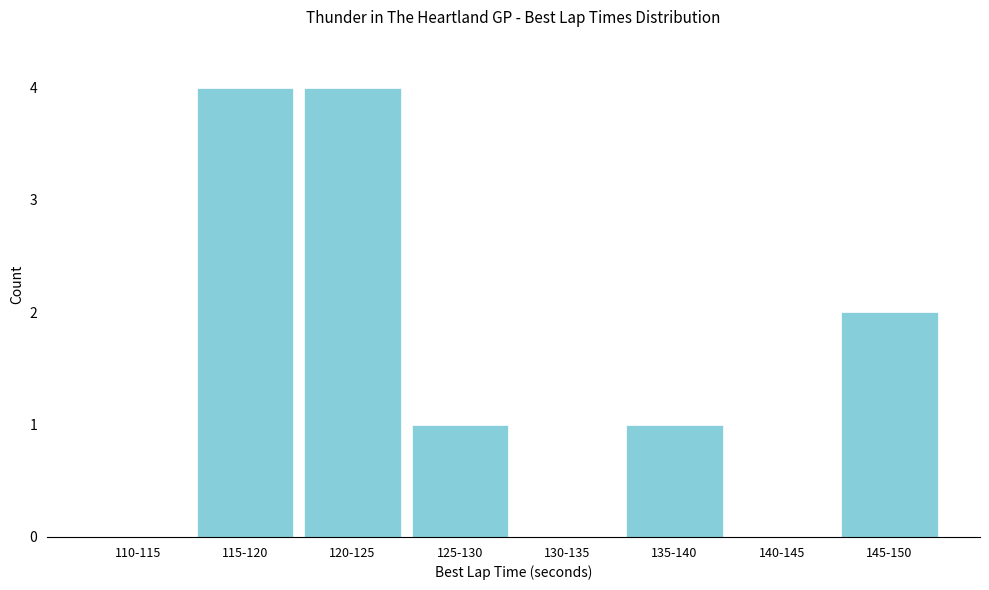

Reading left to right, what are all the values shown in this chart?

110-115=0	115-120=4	120-125=4	125-130=1	130-135=0	135-140=1	140-145=0	145-150=2